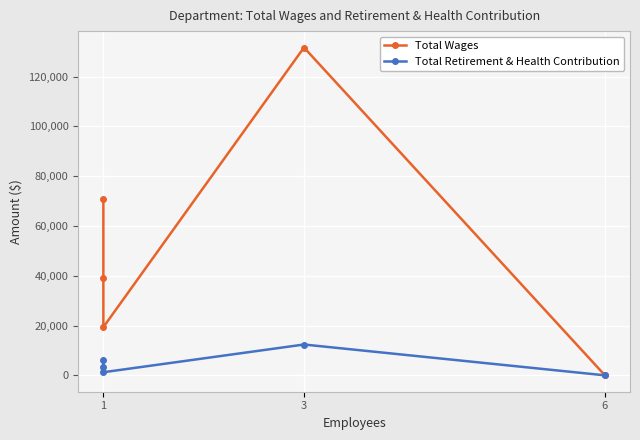

Rank the series by their average value, from lowest to highest.

Total Retirement & Health Contribution, Total Wages